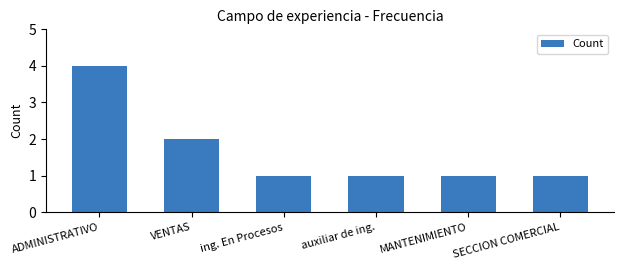

What is the sum of all values?

10